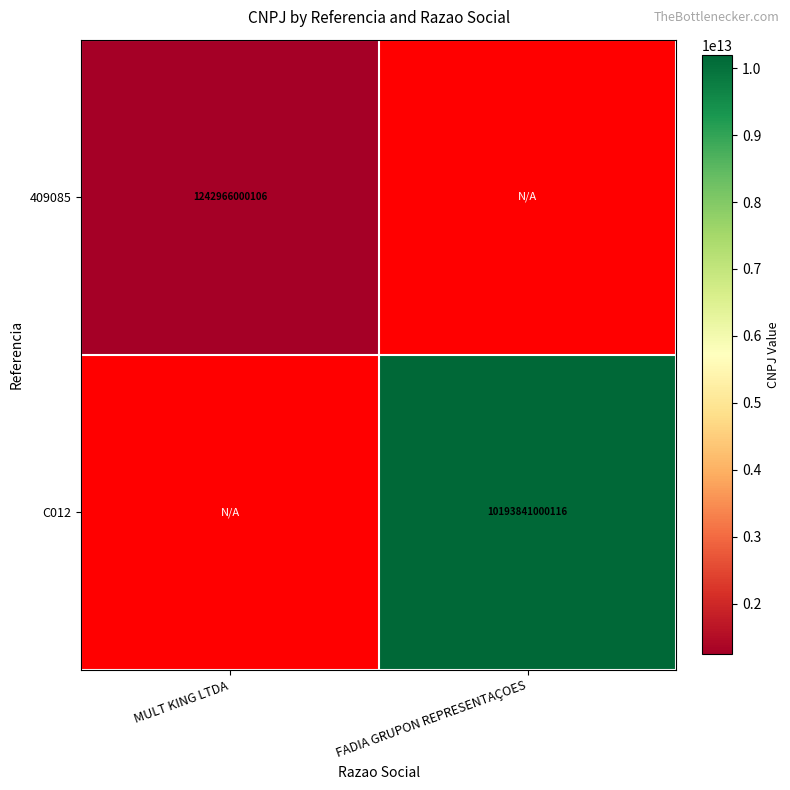

What is the maximum value shown in the chart?

10193841000116